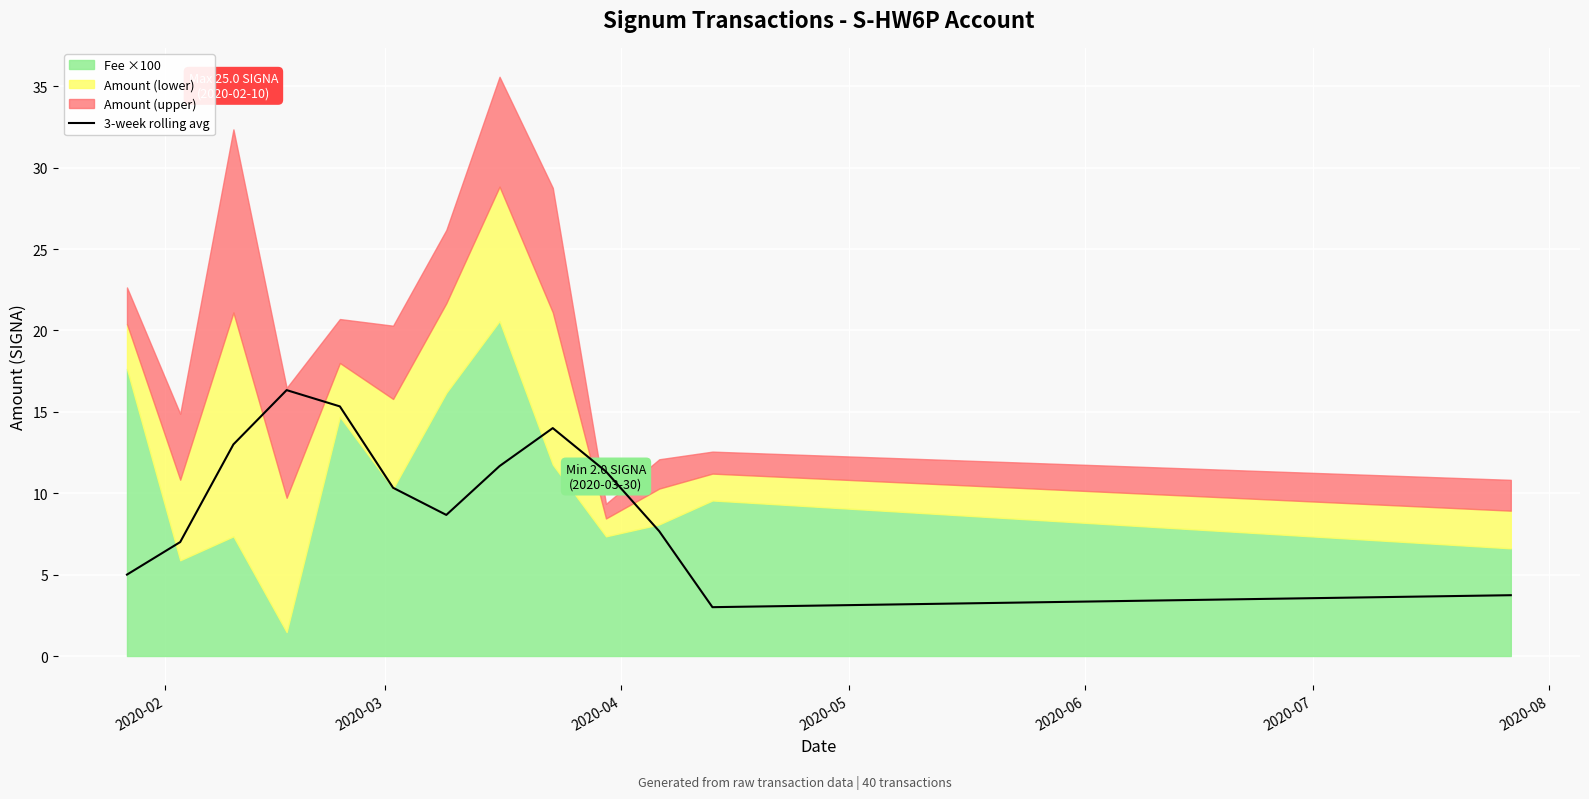

How many lines are shown in the chart?

1